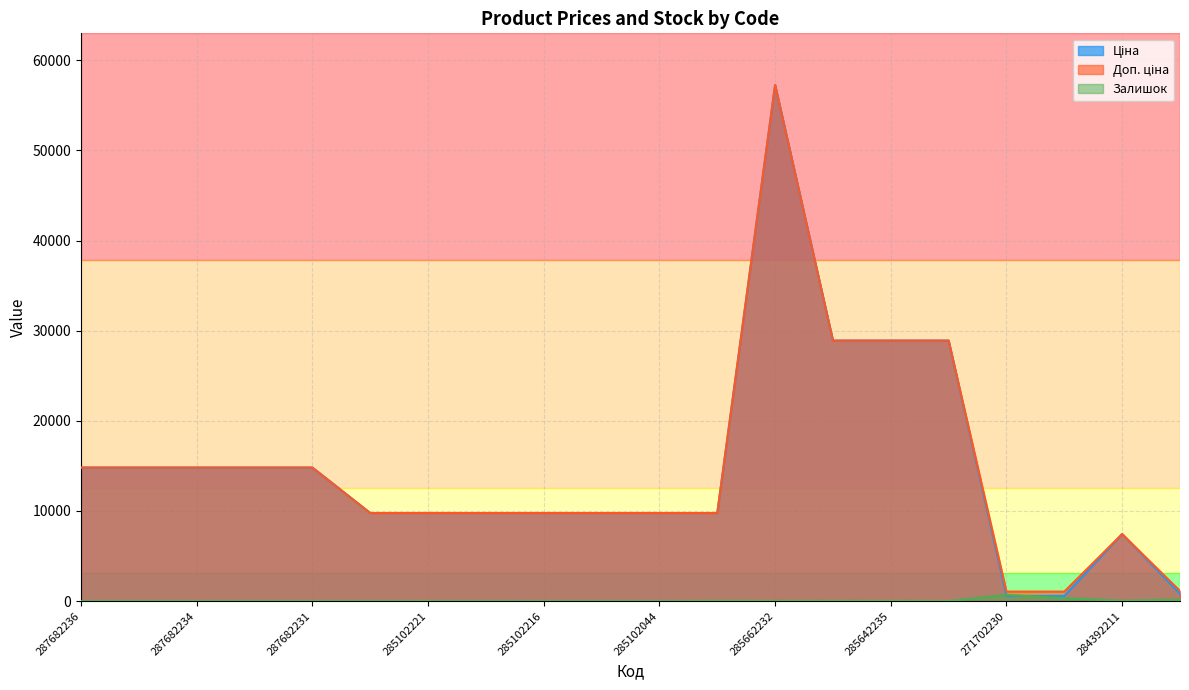

Which label corresponds to the largest value in the chart?

285662232